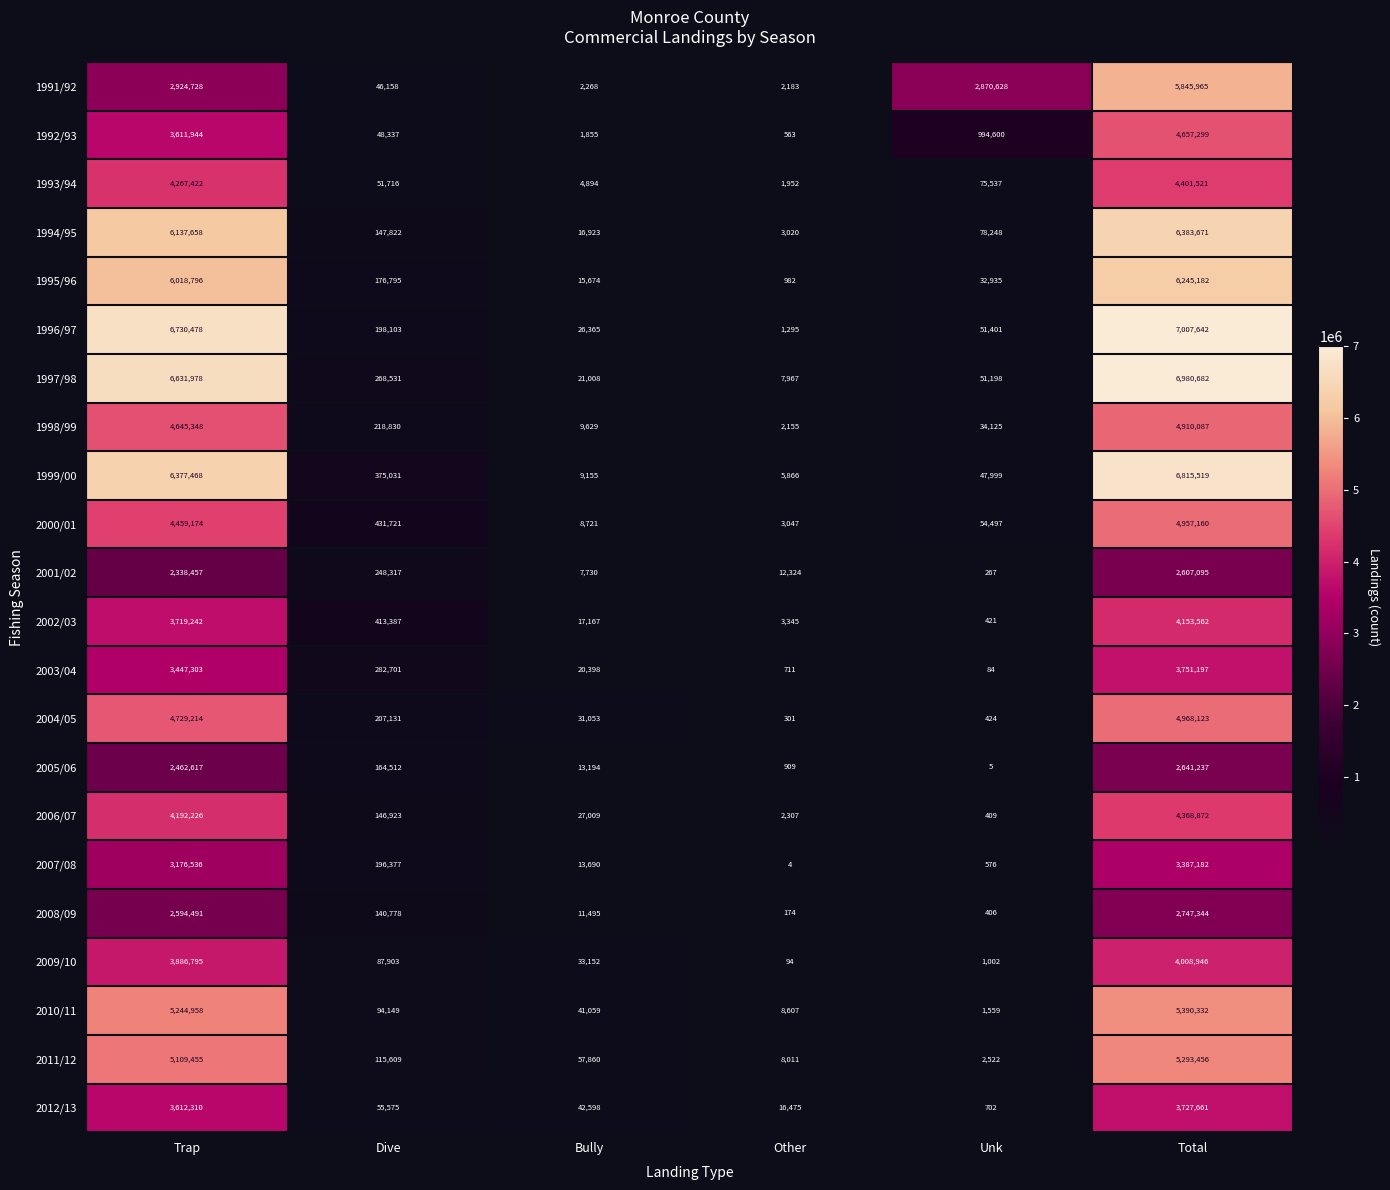

Which series has the widest spread of values?

1996/97